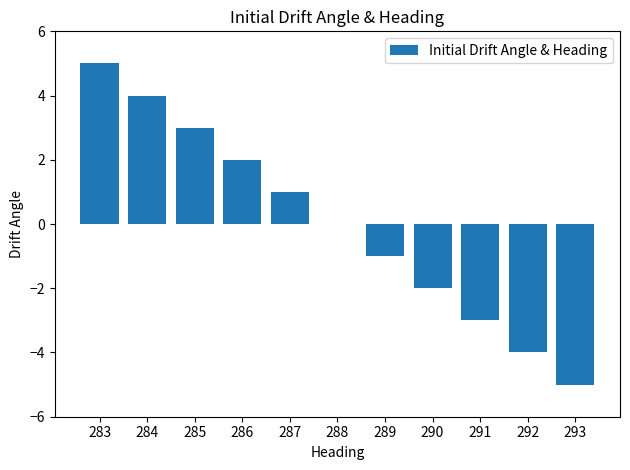

Which label corresponds to the largest value in the chart?

283